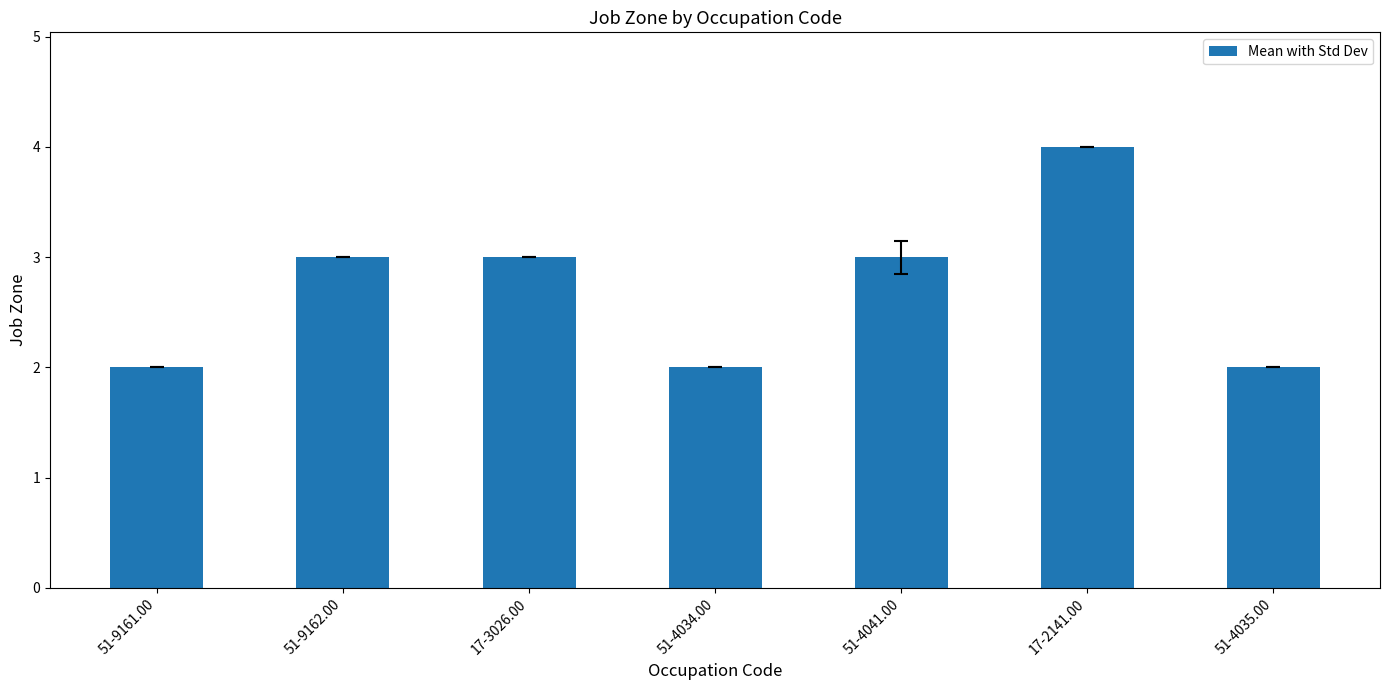

What is the change in value from 51-4034.00 to 51-4041.00?

+1